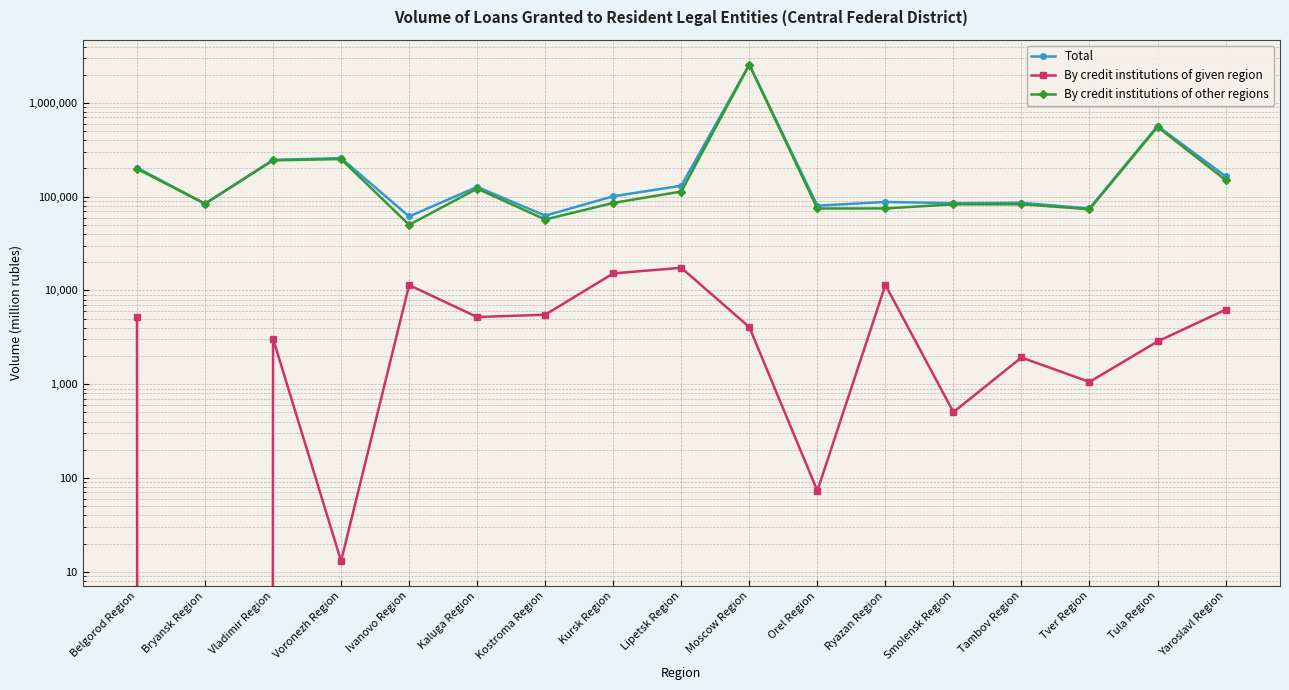

What is the maximum value shown in the chart?

2567670